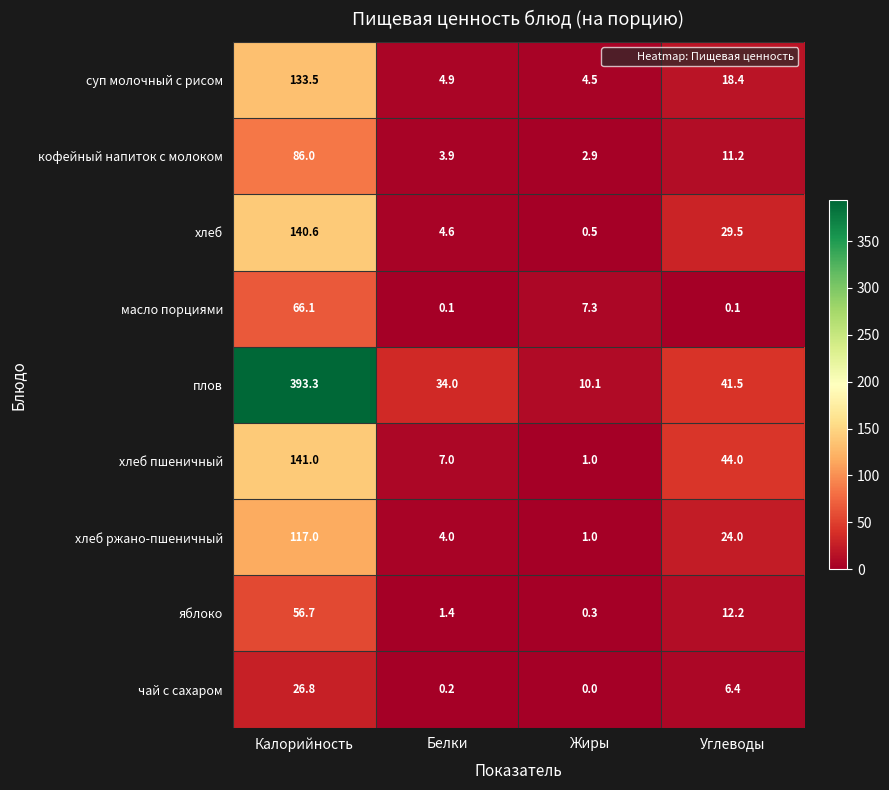

Which series has the largest total across all categories?

плов